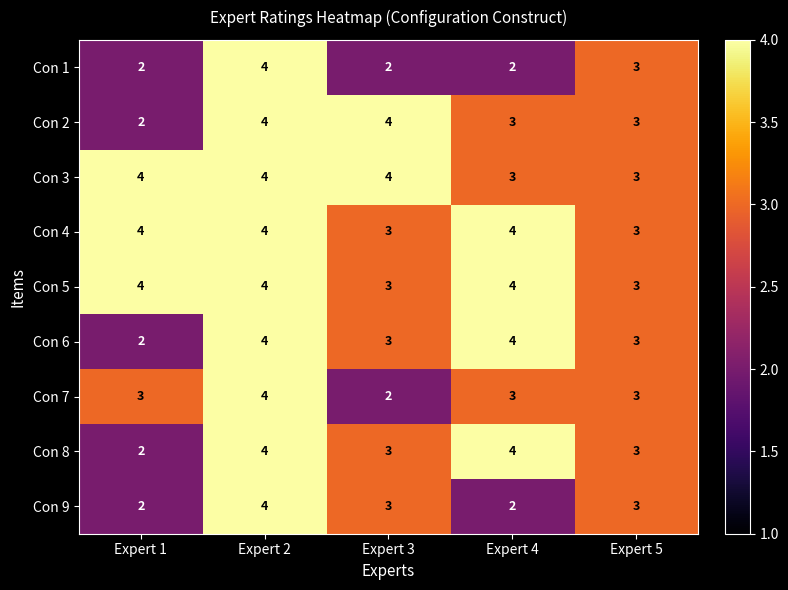

What value does the Con 3 series have at Expert 4?

3